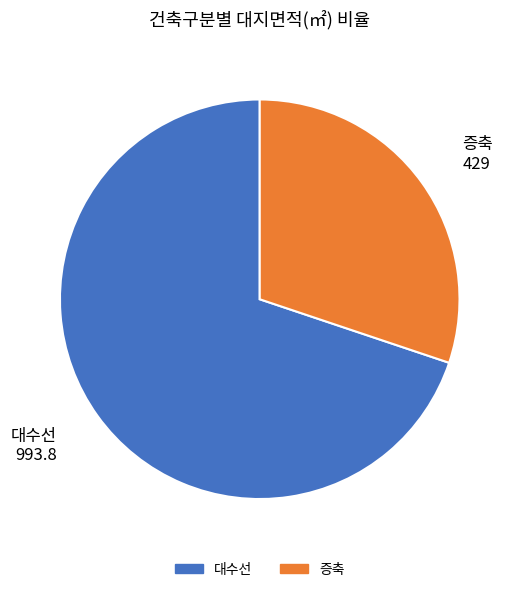

The 대수선 slice represents 83% of the pie. True or false?

False